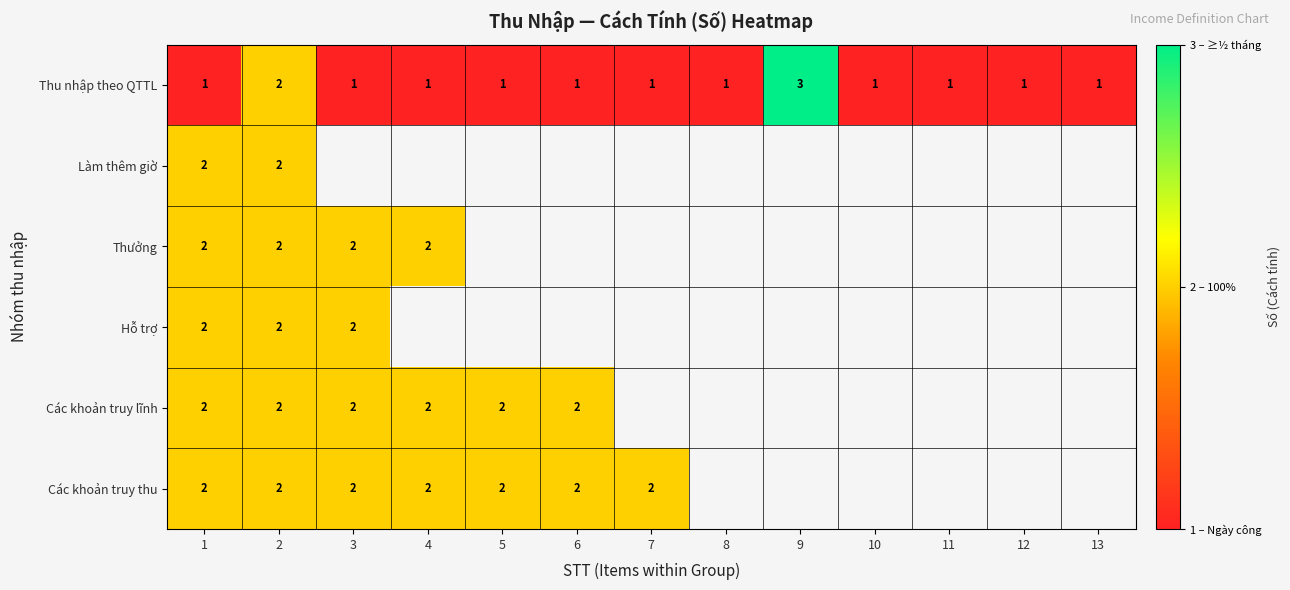

What is the greatest value displayed?

3.0